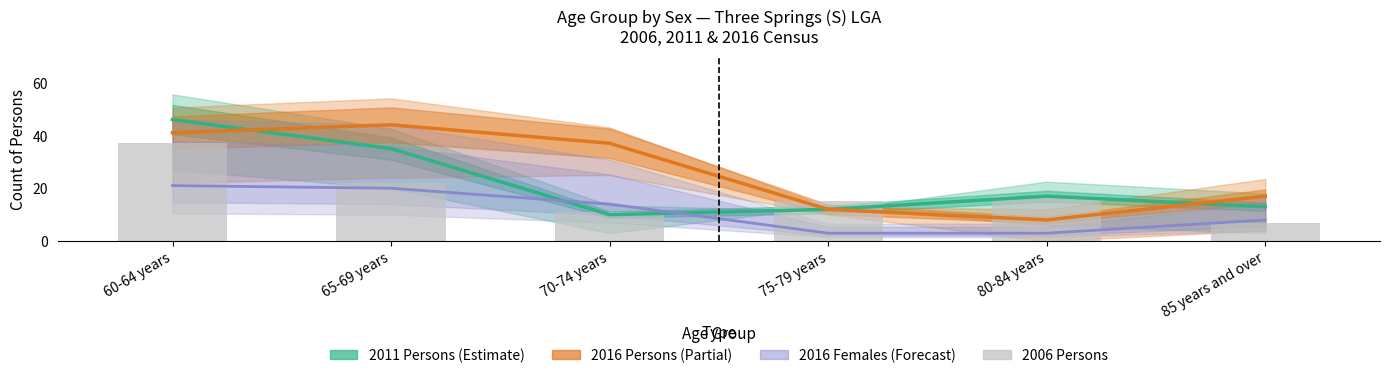

What is the difference between the 2006 Persons values at 85 years and over and 70-74 years?

4